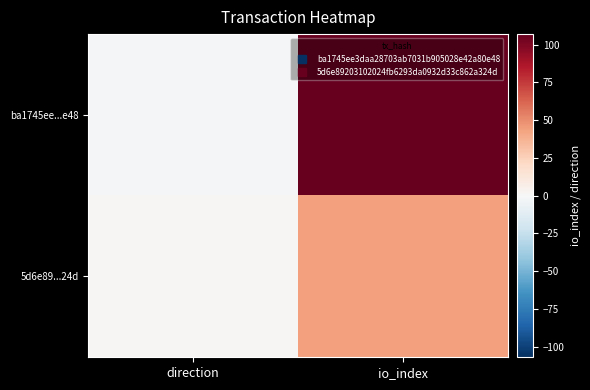

Which series has the widest spread of values?

ba1745ee...e48